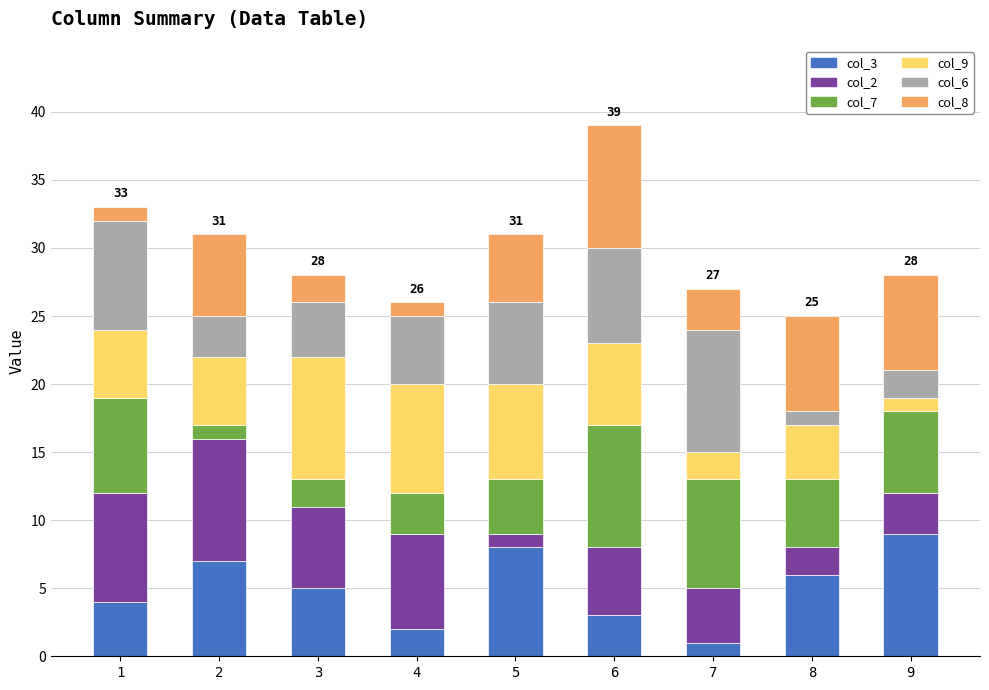

Rank the series at 9 from highest to lowest value.

col_3, col_8, col_7, col_2, col_6, col_9